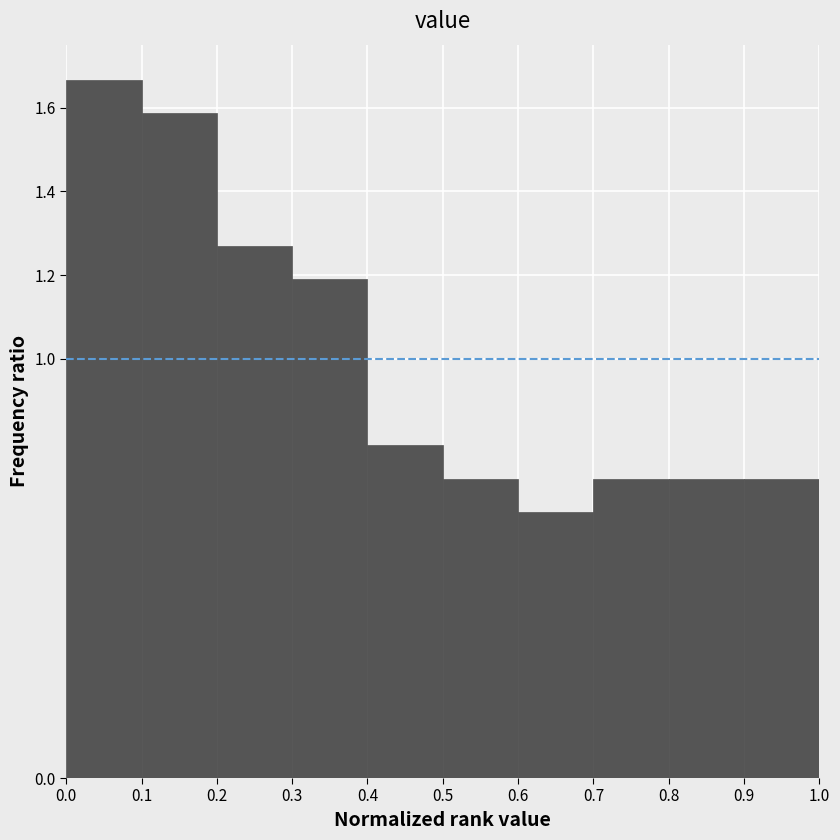

Over which range of the x-axis is the bar tallest?

0.0 to 0.1